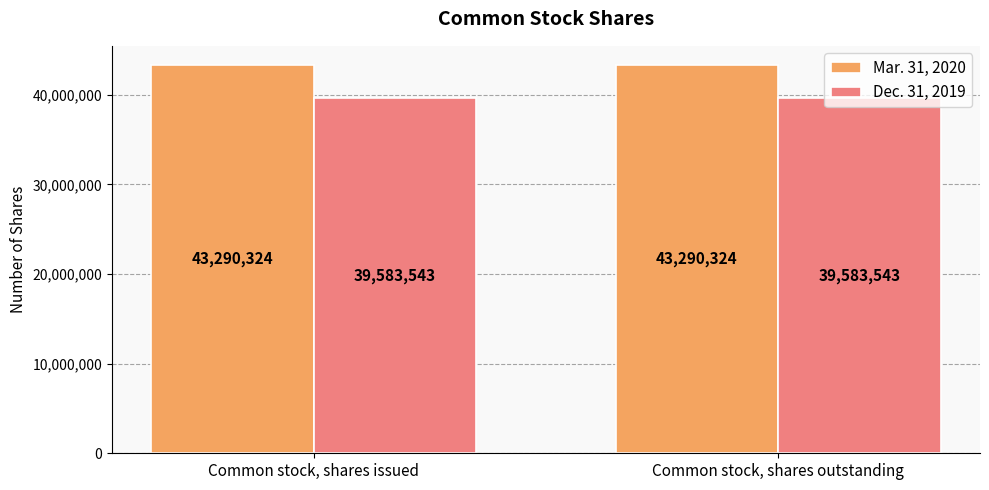

What is the sum of the Dec. 31, 2019 values at Common stock, shares issued and Common stock, shares outstanding?

79167086